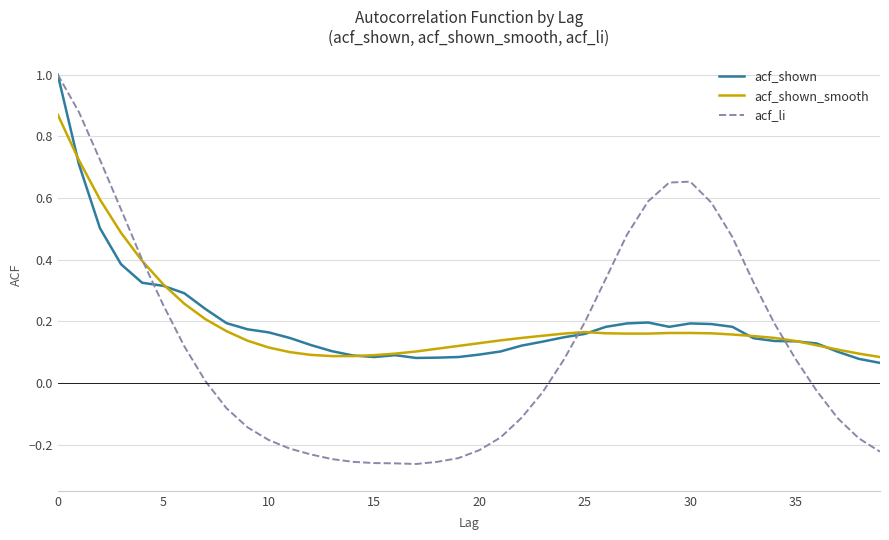

What is the maximum value for acf_shown?

1.0